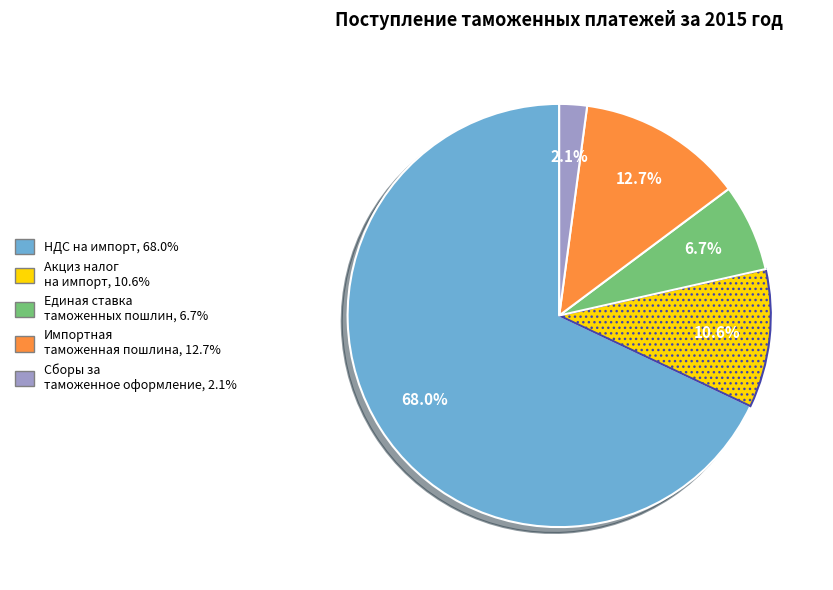

Does any single category account for the majority?

Yes